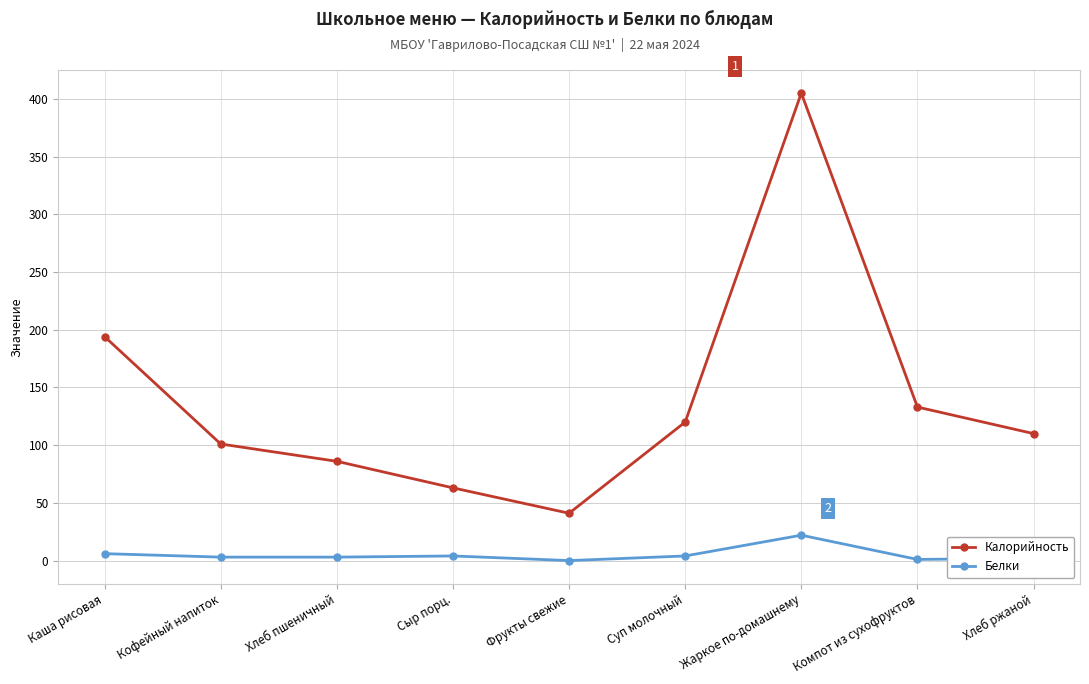

What is the difference between the maximum and second lowest values in the Калорийность series?

342